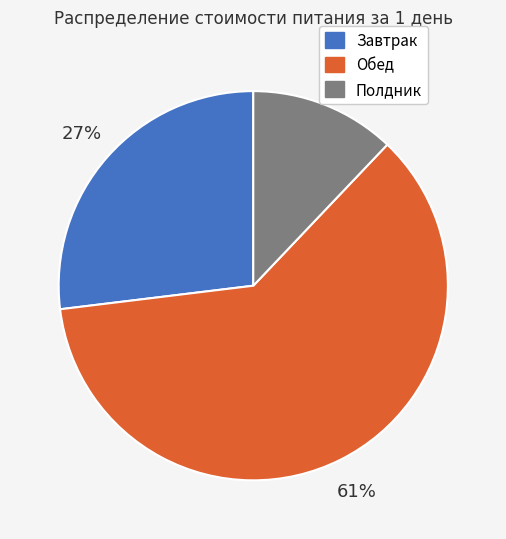

How many segments does this pie chart have?

3